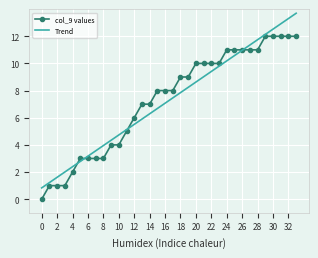

Rank the series by their maximum value, from highest to lowest.

Trend, col_9 values